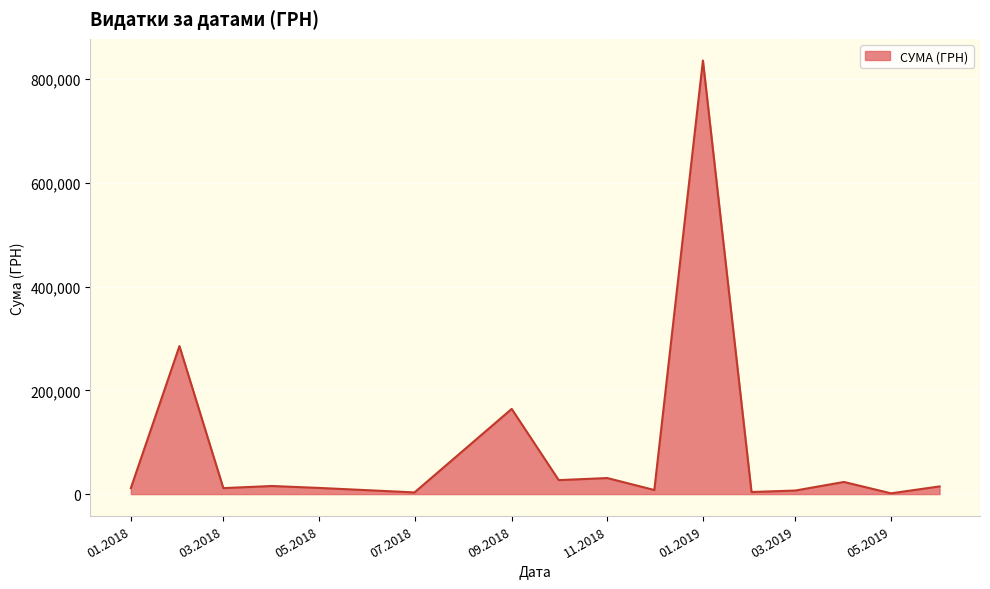

What is the difference between the second highest and minimum values?

283772.8